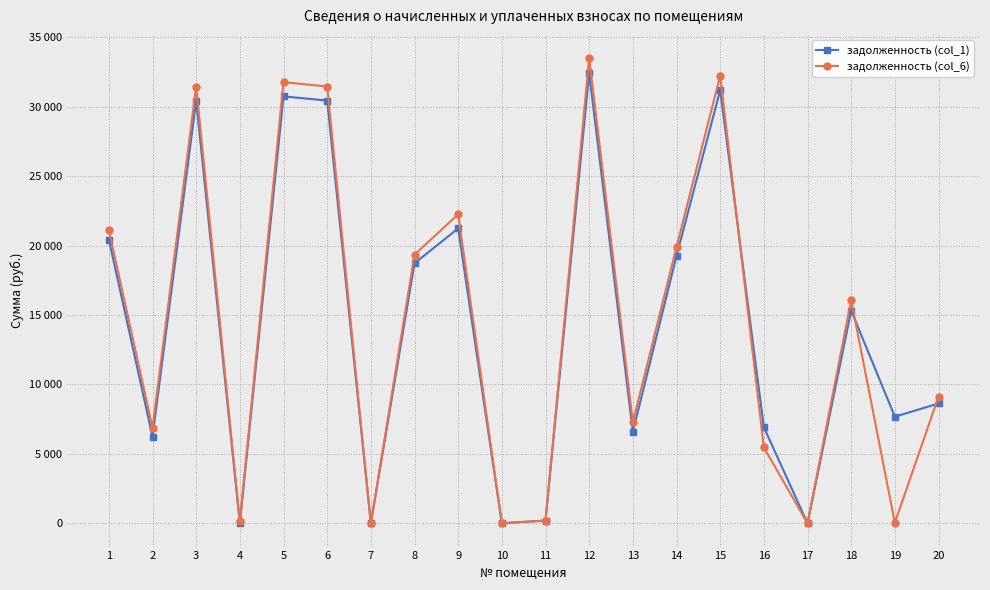

Which series has the largest total across all categories?

задолженность (col_6)